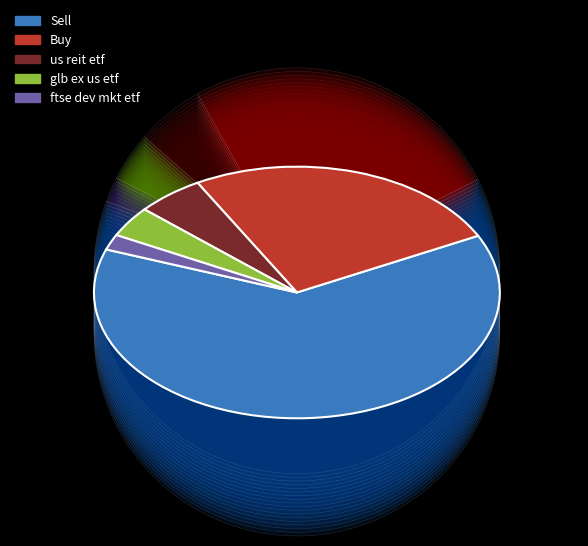

What percentage is the Buy slice, to the nearest percent?

26%